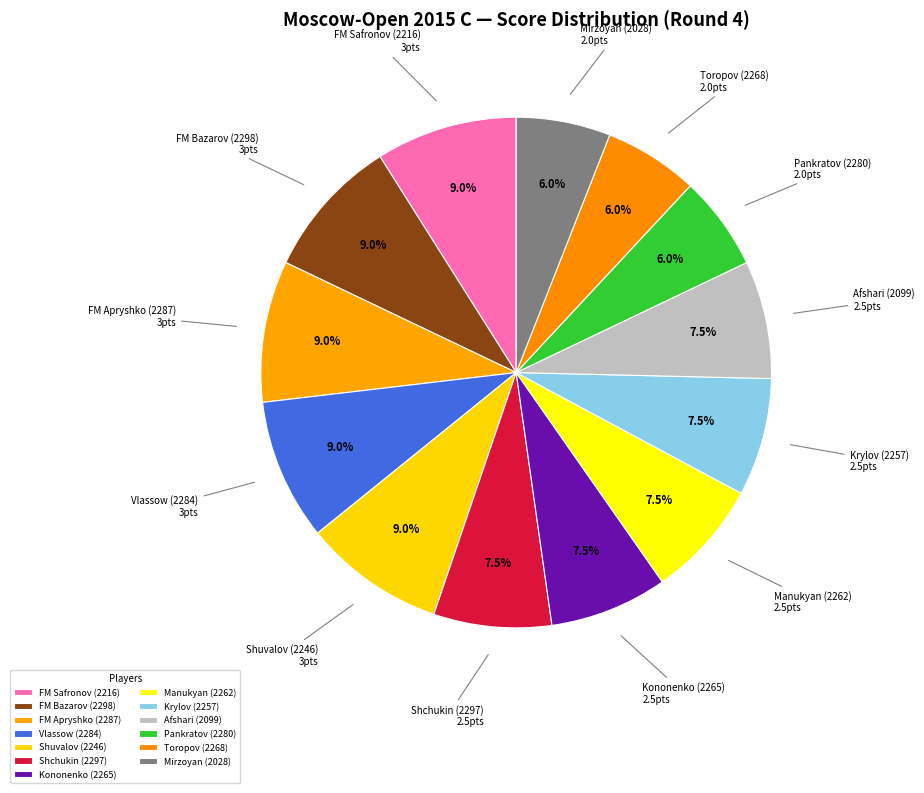

To the nearest percent, what is the combined percentage of FM Apryshko (2287) and Kononenko (2265)?

16%